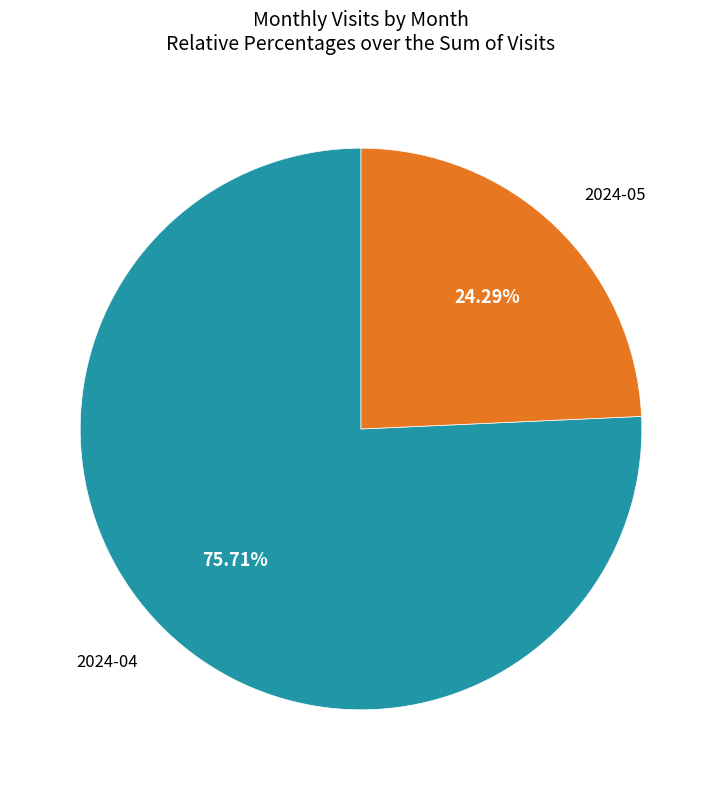

Is it true that 2024-05 is 15% of the pie?

False